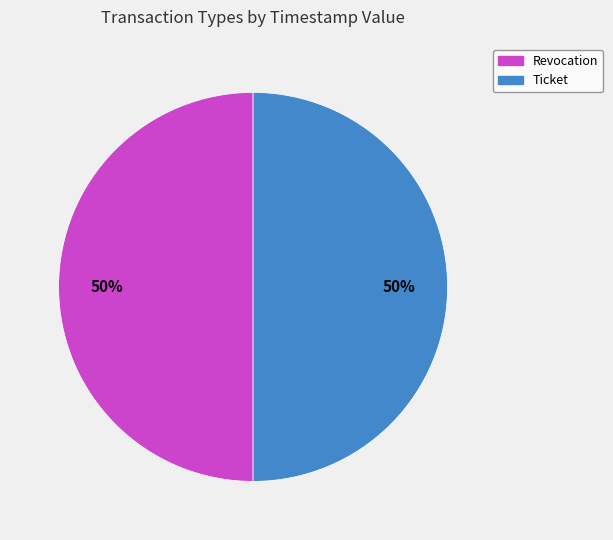

Combined, do Ticket and Revocation account for over 50%?

Yes